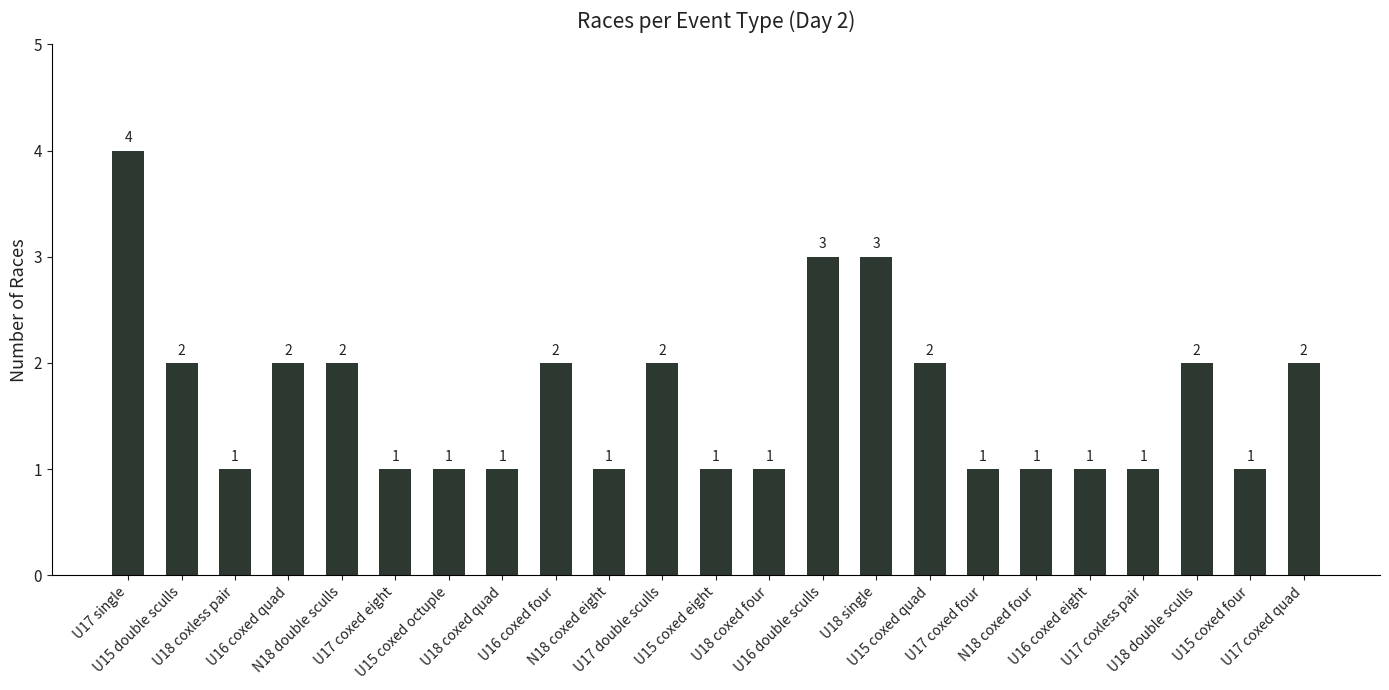

What is the minimum value shown in the chart?

1